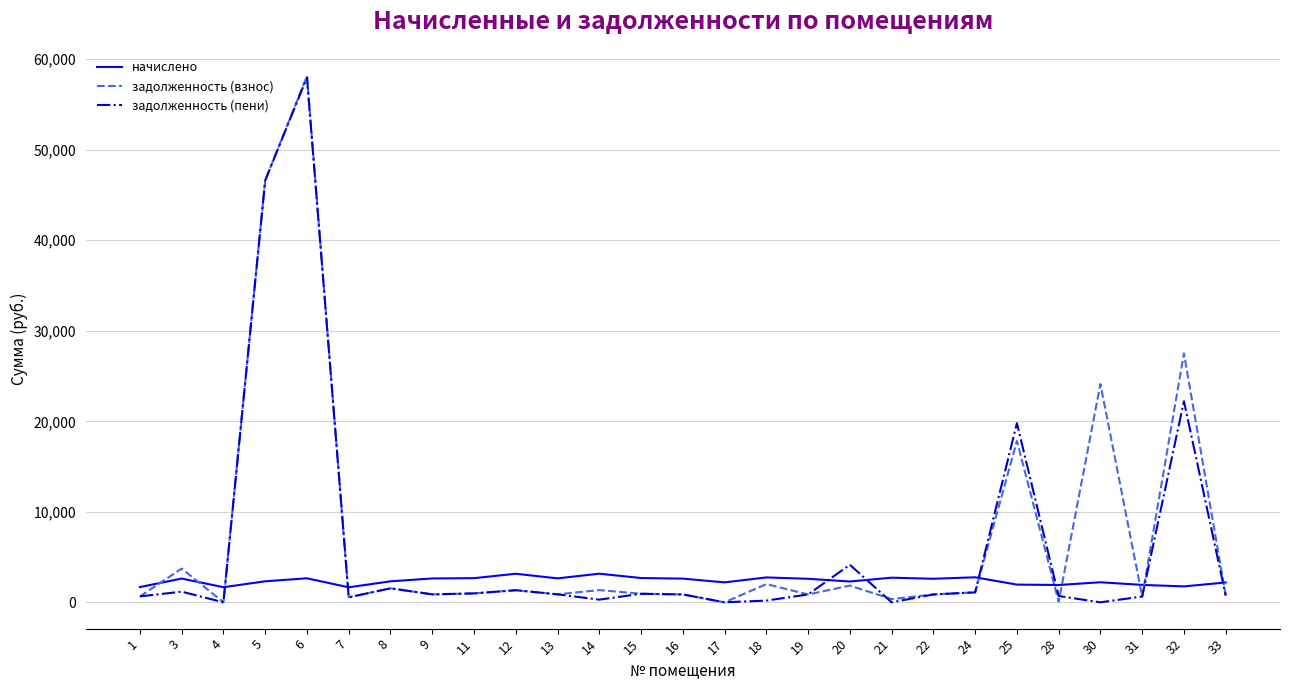

True or false: начислено and задолженность (пени) intersect in this chart.

True